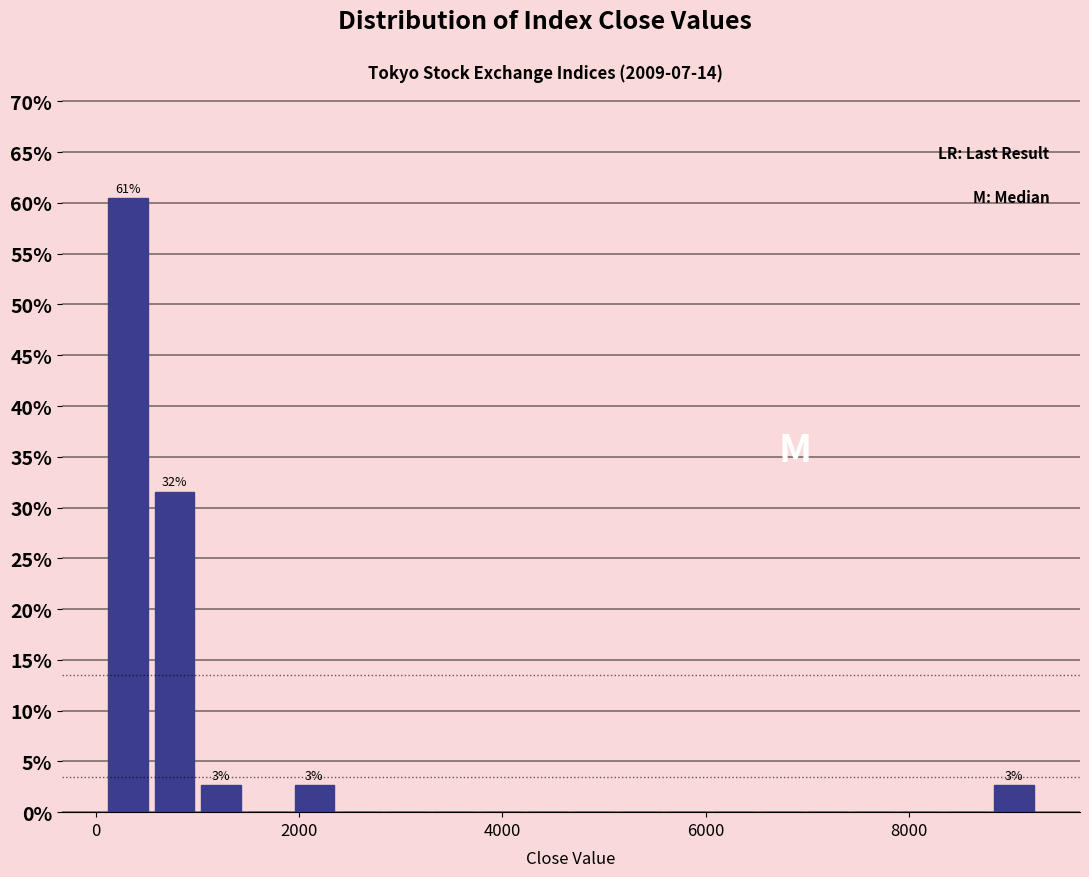

Around what value on the x-axis is the tallest bar? Give the approximate position of its centre, as read against the axis.

400